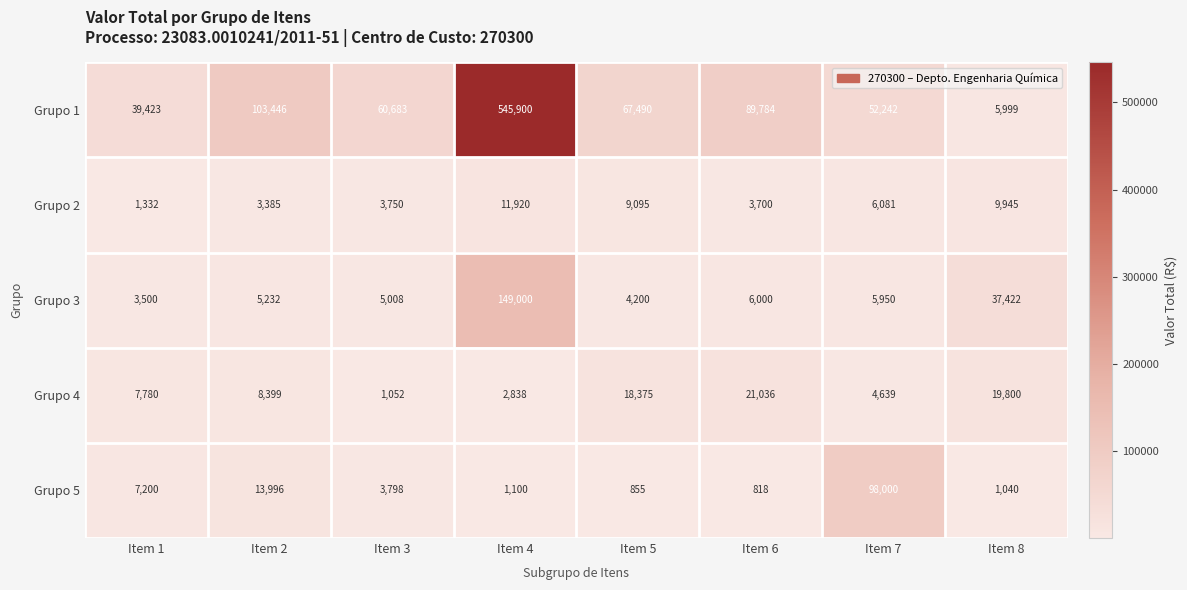

At which label does Grupo 2 first exceed 6081?

Item 4